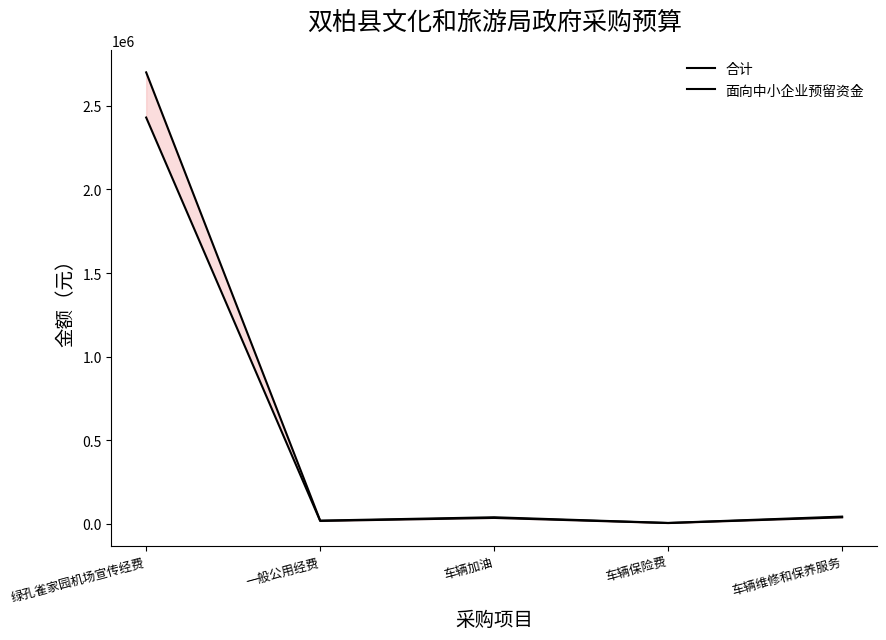

Which series has the largest total across all categories?

合计